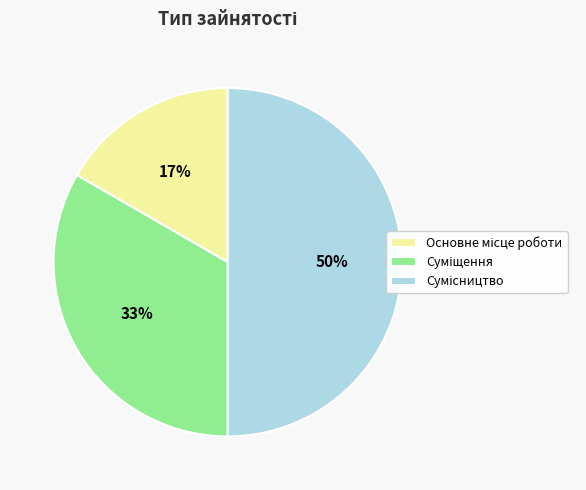

To the nearest percent, what is the difference between the largest and smallest slice percentages?

33%